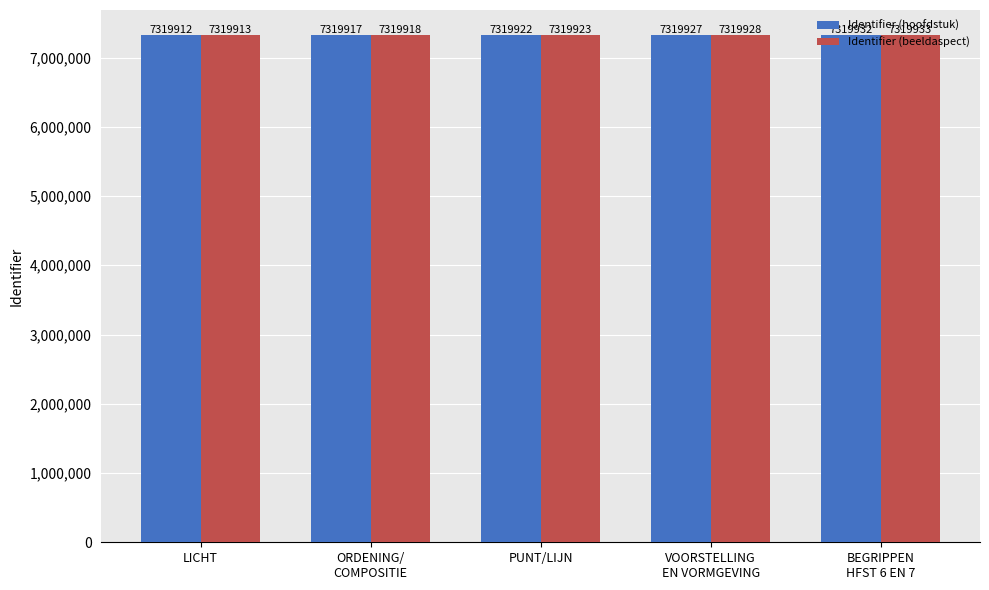

What is the difference between the maximum and second lowest values in the Identifier (hoofdstuk) series?

15